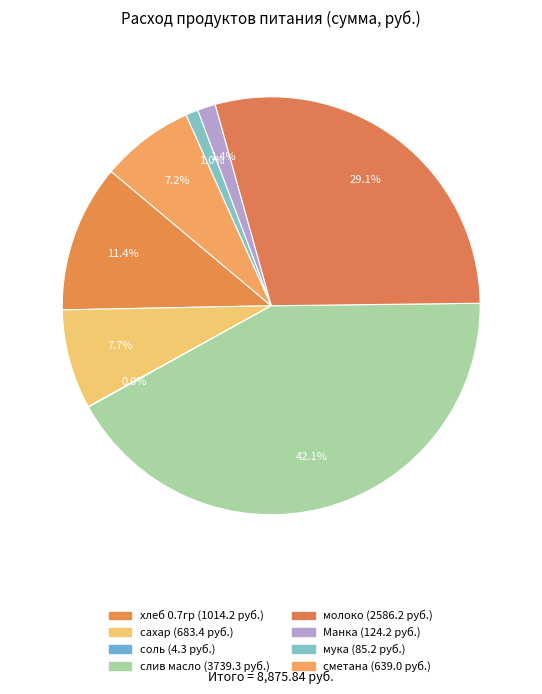

Which category has the biggest portion of the pie?

слив масло